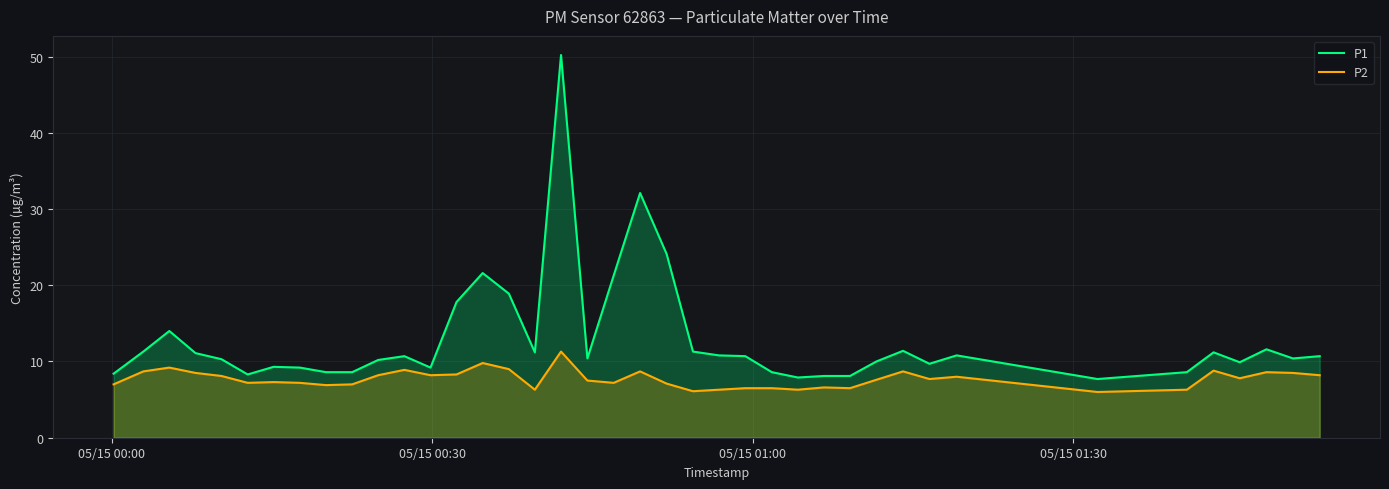

Which series has the largest total across all categories?

P1